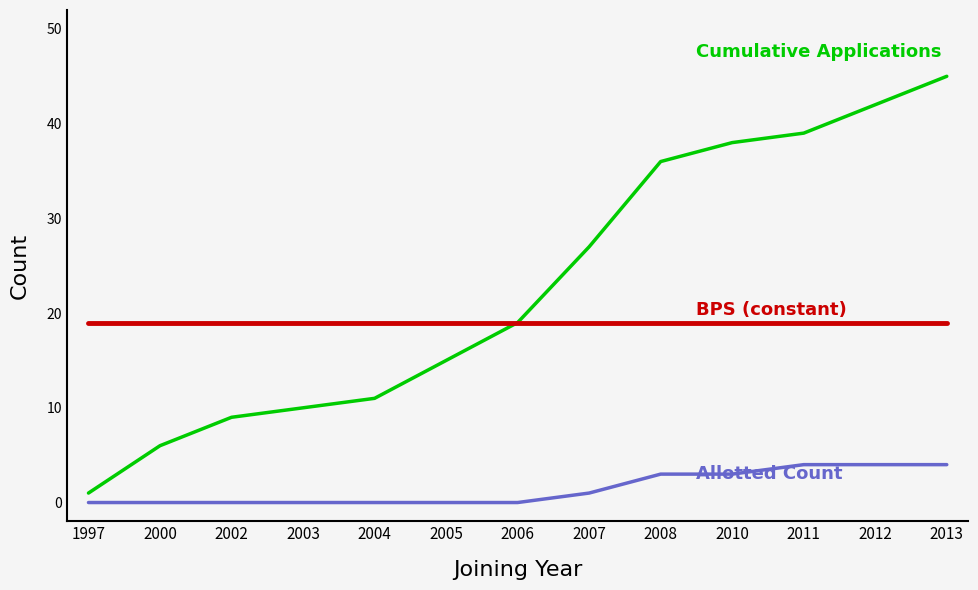

What is the difference between the highest and lowest values at 2012?

38